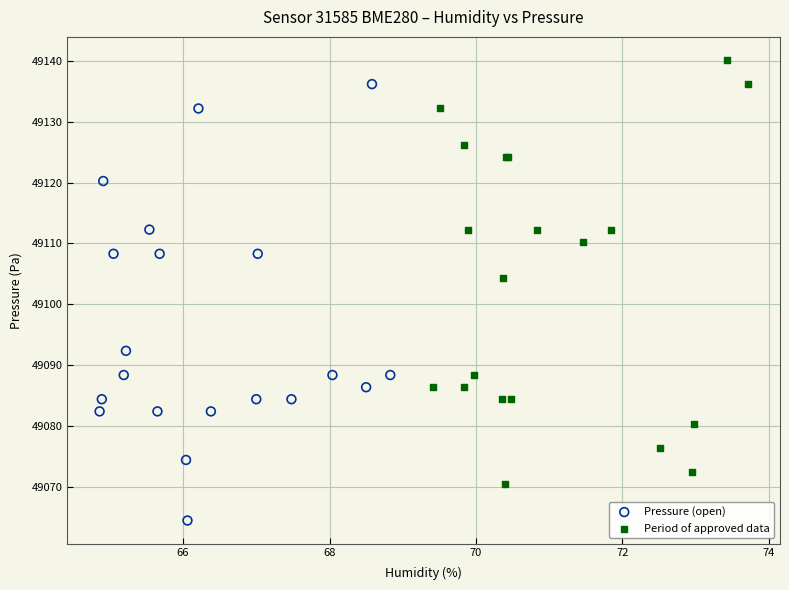

Which series has the largest Y range (max minus min)?

Pressure (open)